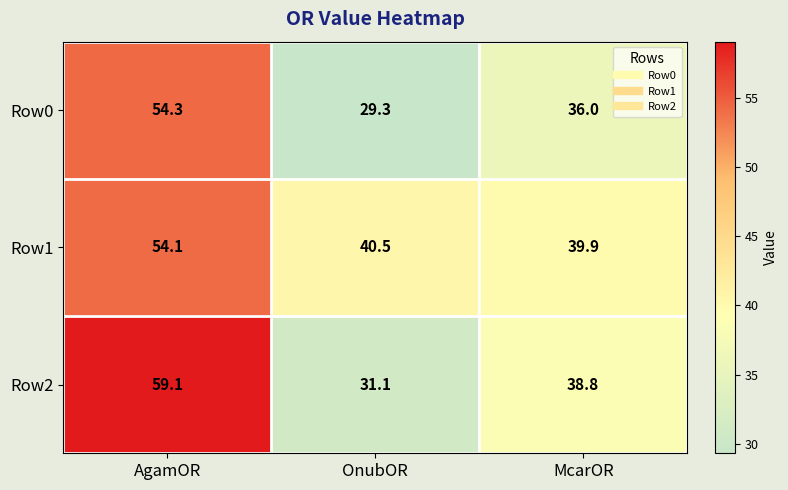

True or false: Row2 has a value of 31.1 at OnubOR.

True